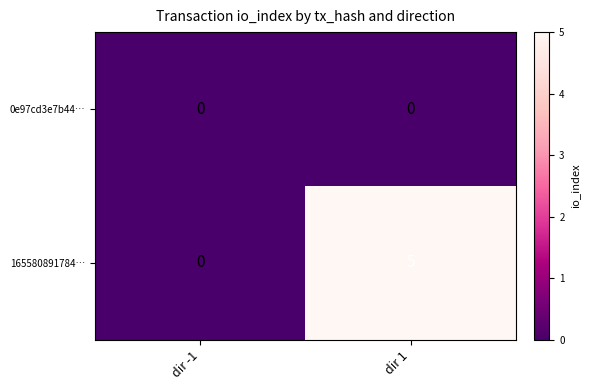

List the series in order of their overall mean, lowest first.

0e97cd3e7b44…, 165580891784…